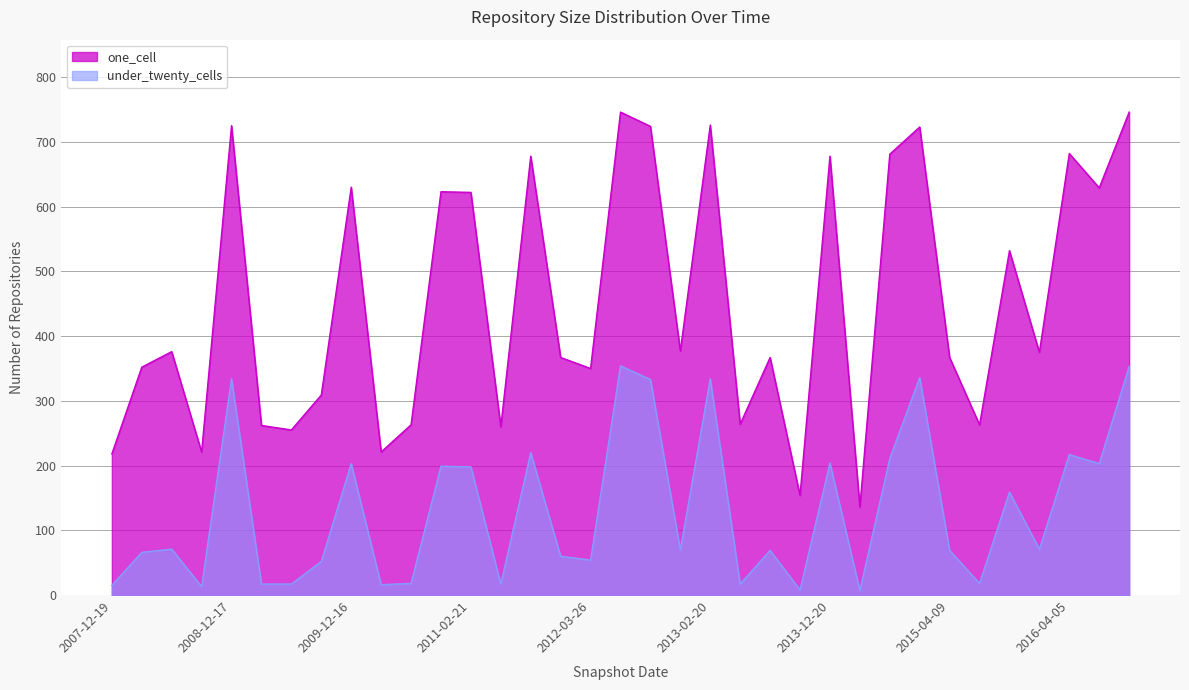

What is the sum of the one_cell values at 2014-09-08 and 2015-01-19?

1404